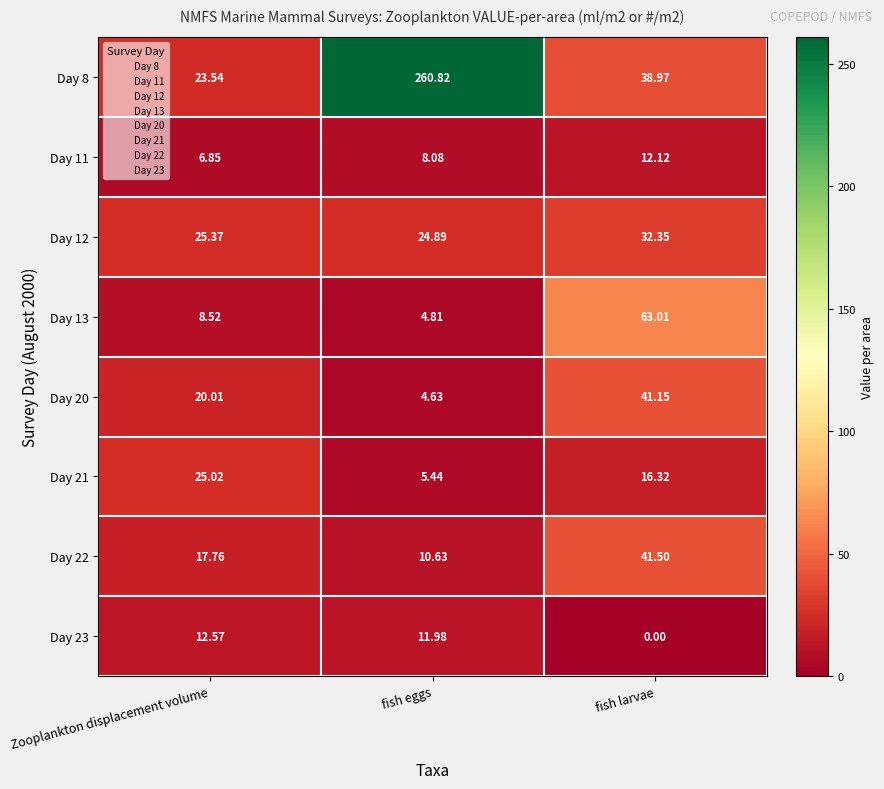

List the labels in order of Day 23 value, smallest first.

fish larvae, fish eggs, Zooplankton displacement volume